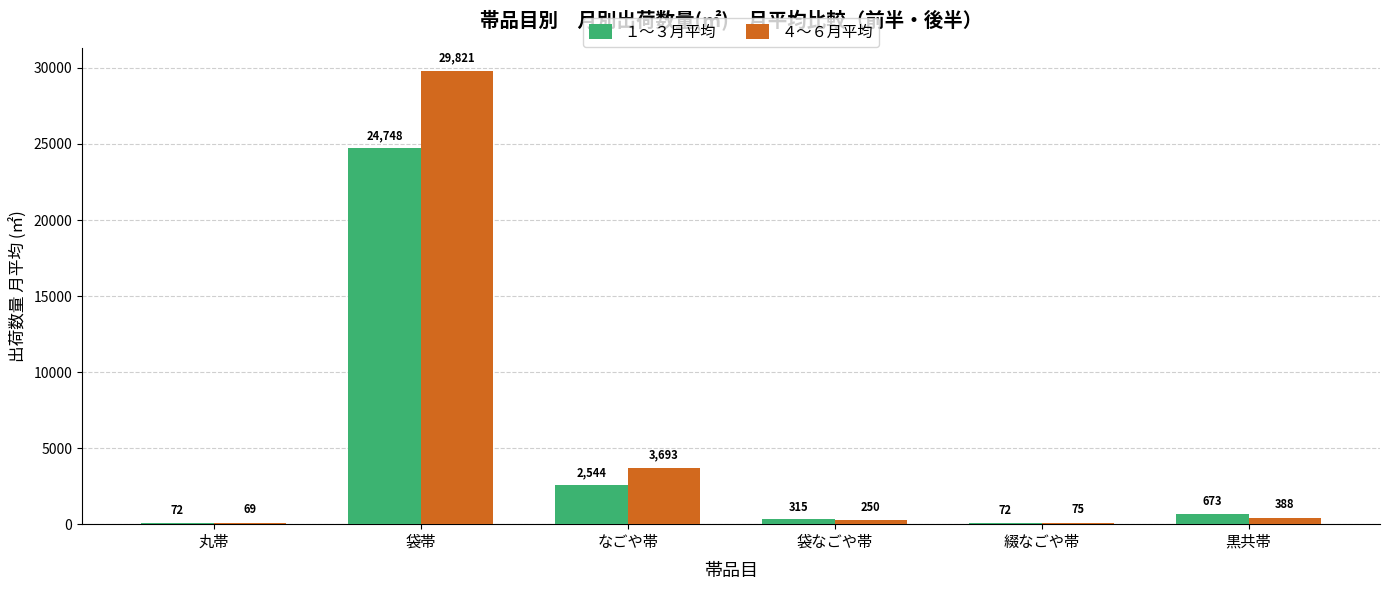

True or false: ４〜６月平均 has a value of 44623.4 at 袋帯.

False